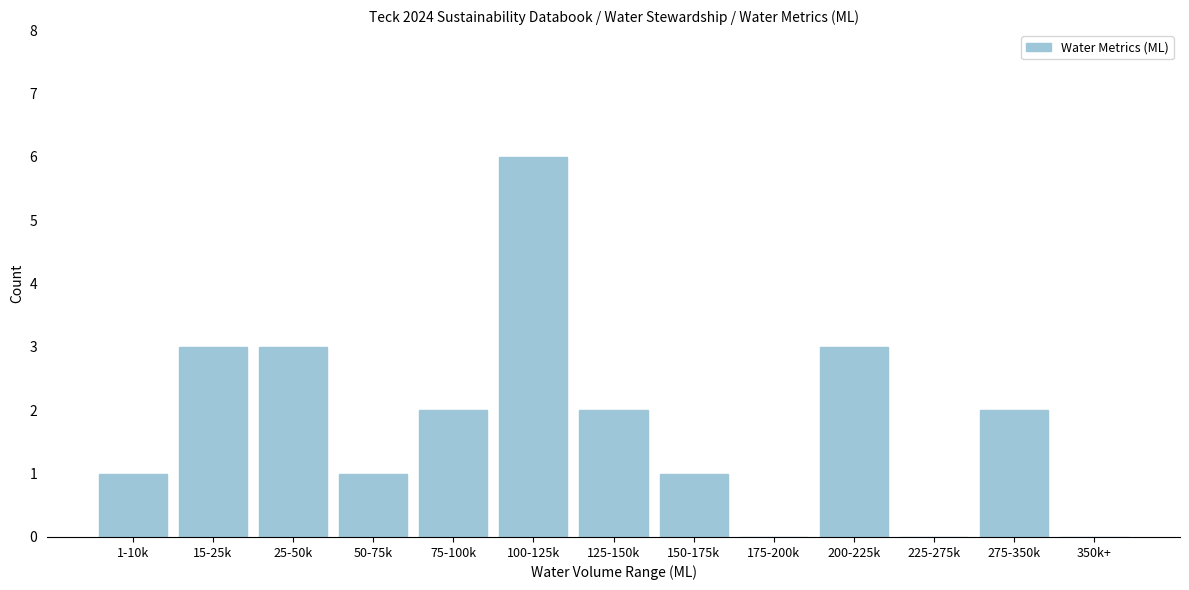

Reading left to right, transcribe all the data shown in this chart.

1-10k=1	15-25k=3	25-50k=3	50-75k=1	75-100k=2	100-125k=6	125-150k=2	150-175k=1	175-200k=0	200-225k=3	225-275k=0	275-350k=2	350k+=0